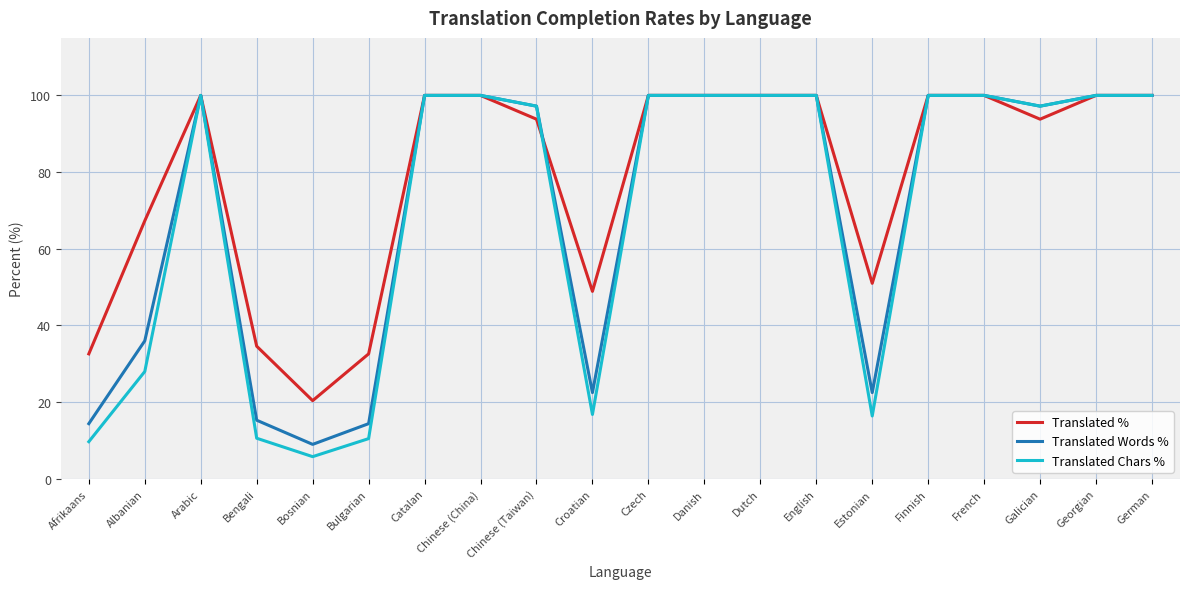

Which series has the widest spread of values?

Translated Chars %